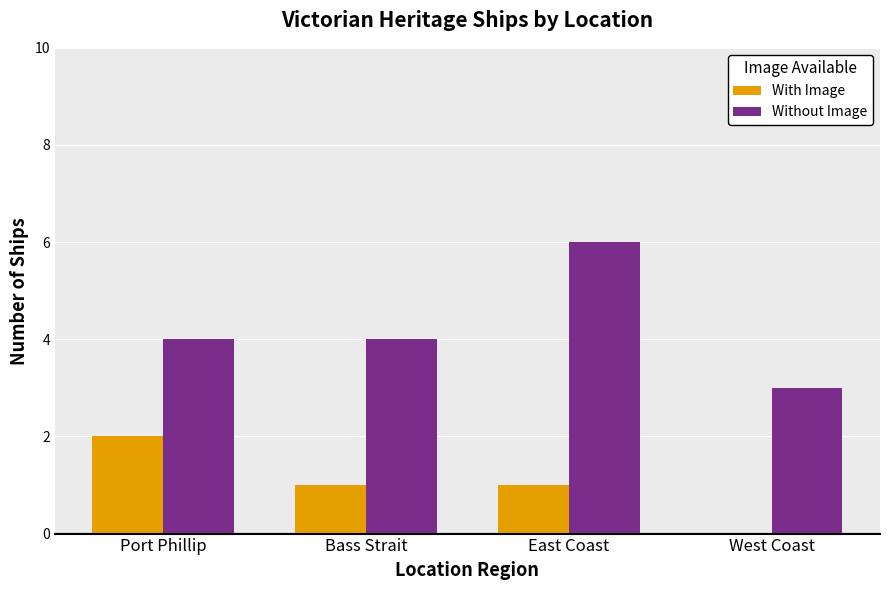

Reading right to left, list all the values displayed in this chart.

With Image: 0	1	1	2
Without Image: 3	6	4	4